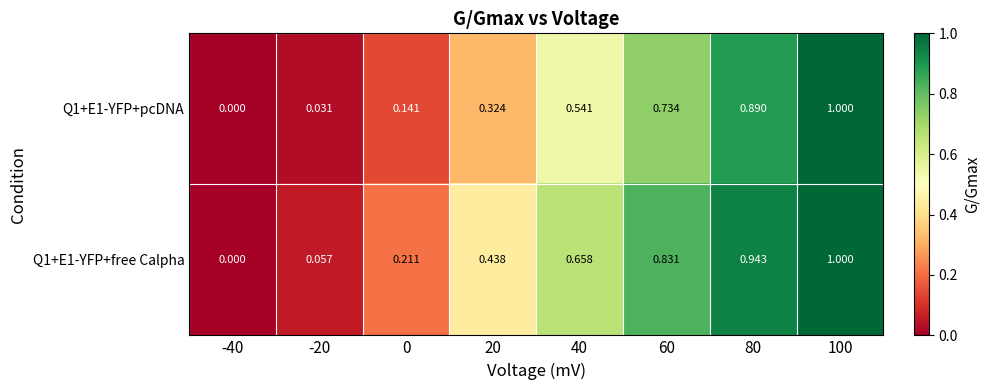

How many distinct data groups are displayed?

2